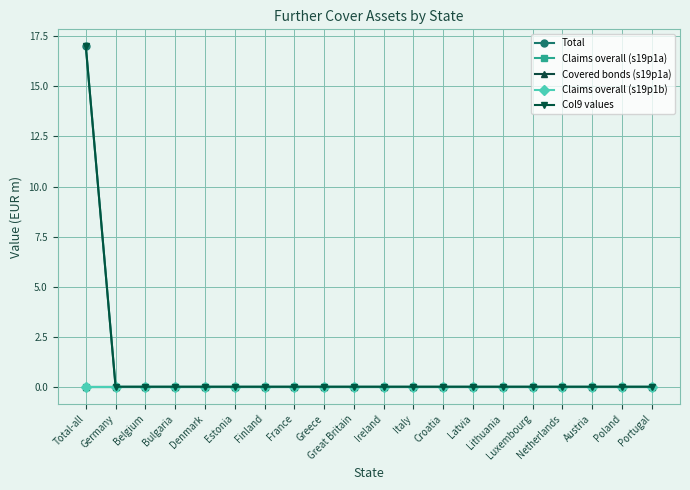

Does the chart have visible grid lines?

Yes